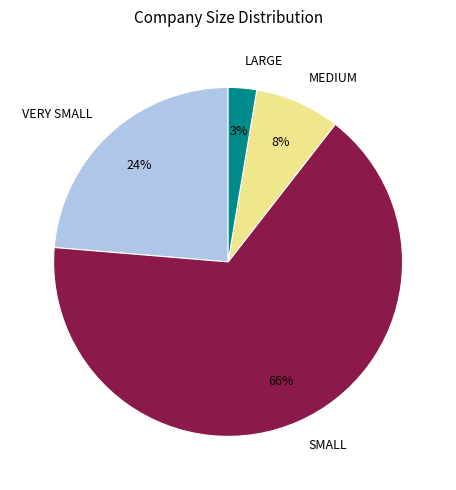

Is it true that MEDIUM is 1% of the pie?

False